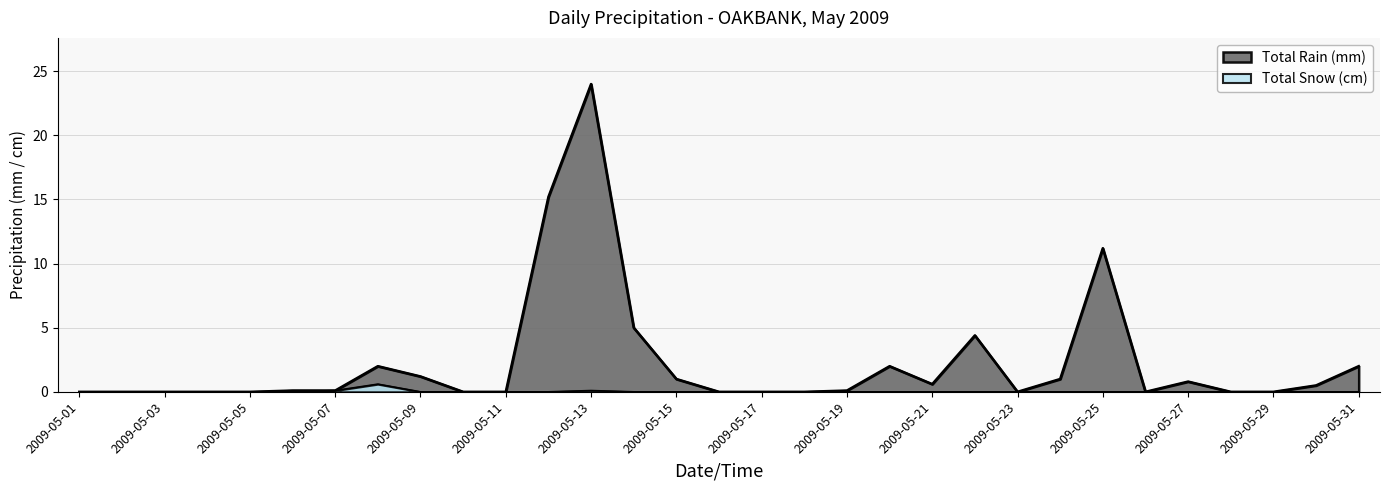

How many interior local peaks does the Total Rain (mm) series have?

6